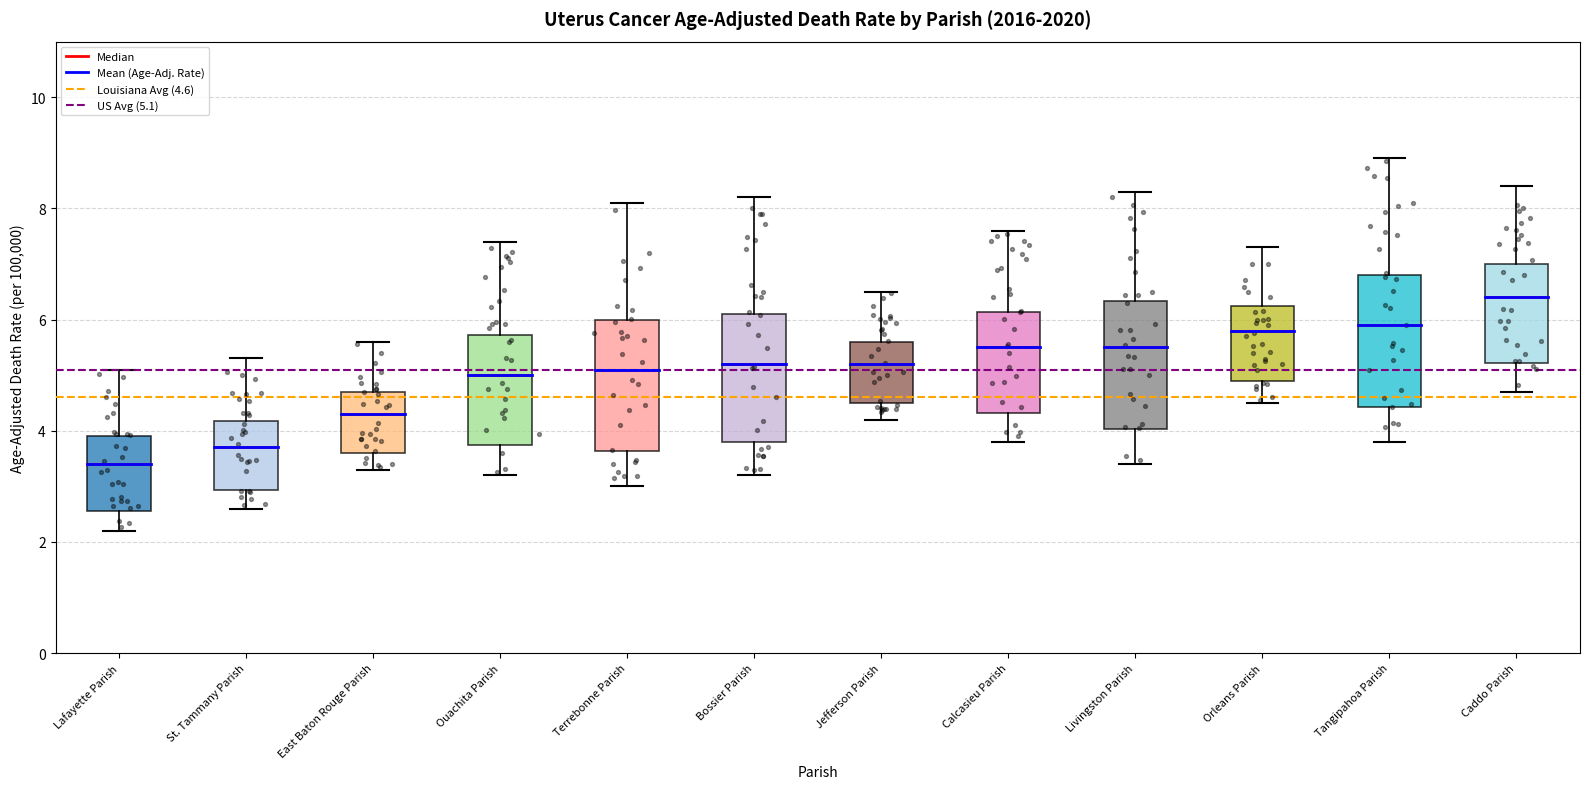

Where does the lower whisker of the box for Ouachita Parish end on the y-axis? The values are not printed on the chart, so give them approximately, as read against the axis.

3.2